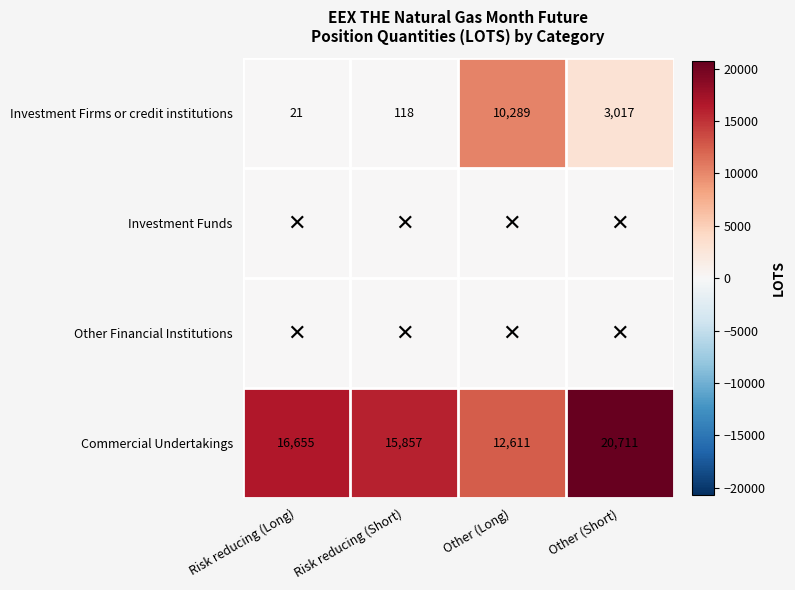

True or false: Investment Firms or credit institutions has a value of 154 at Risk reducing (Short).

False